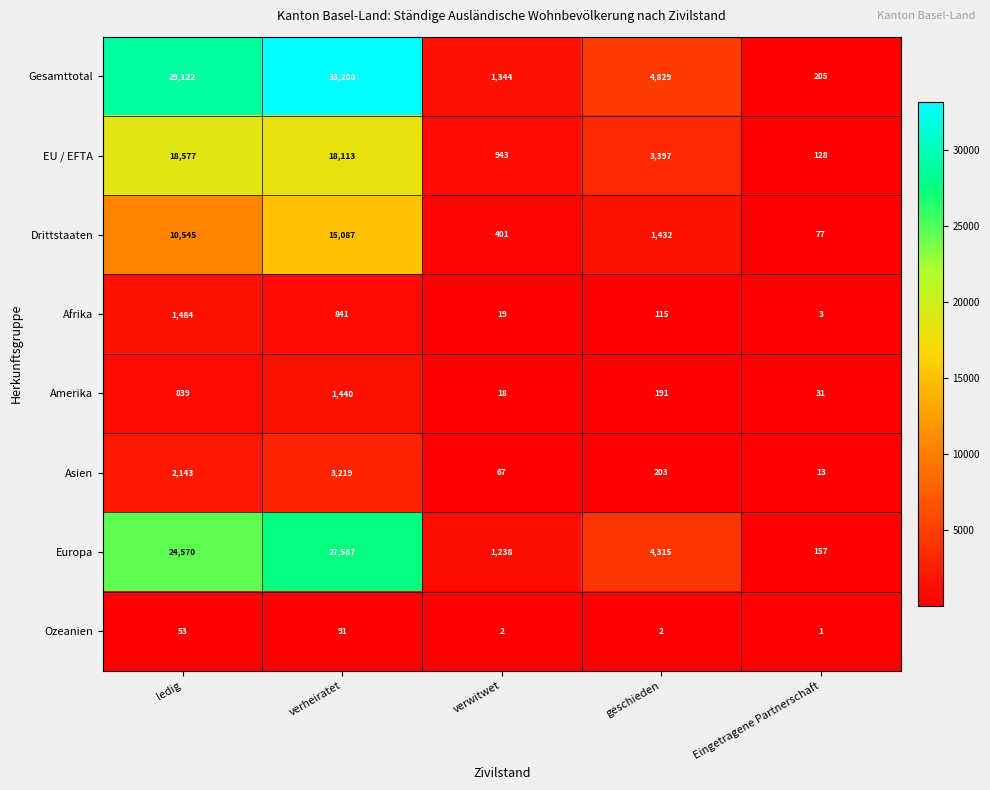

At geschieden, list the series in order from smallest to largest.

Ozeanien, Afrika, Amerika, Asien, Drittstaaten, EU / EFTA, Europa, Gesamttotal